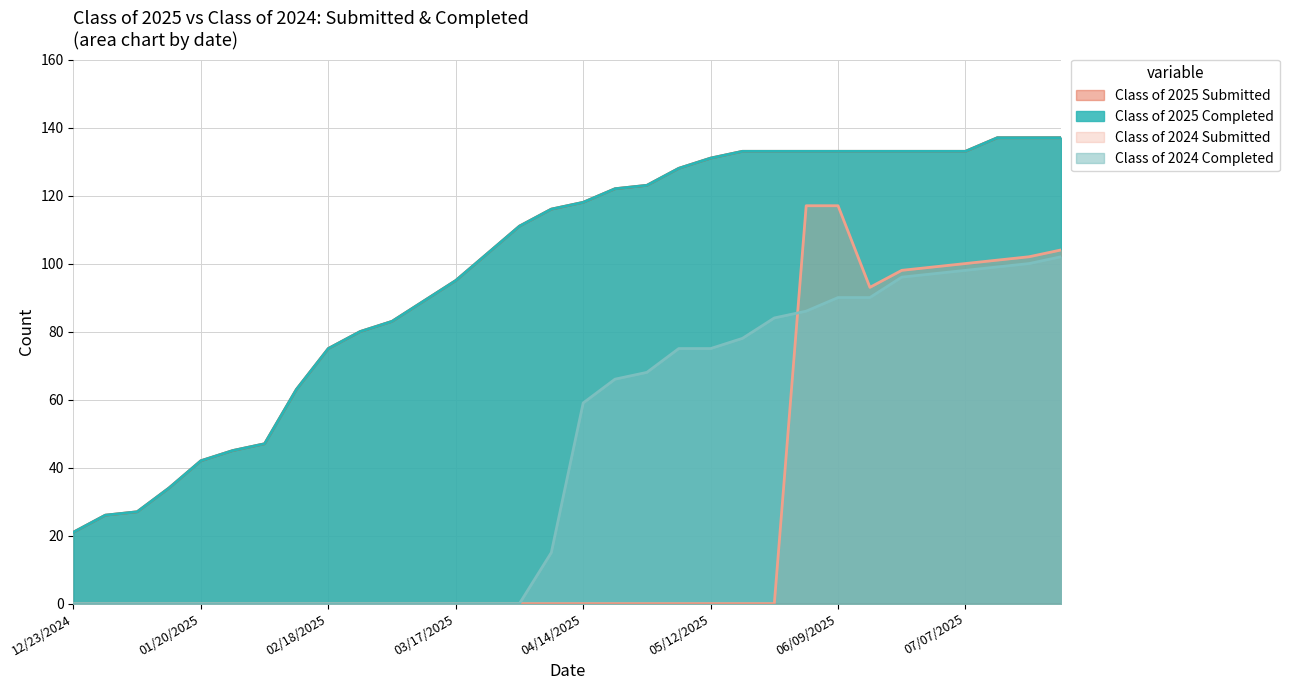

Reading left to right, extract all data points from this chart.

Class of 2025 Completed: 12/23/2024=21	12/30/2024=26	01/06/2025=27	01/14/2025=34	01/20/2025=42	01/27/2025=45	02/03/2025=47	02/10/2025=63	02/18/2025=75	02/24/2025=80	03/03/2025=83	03/10/2025=89	03/17/2025=95	03/24/2025=103	03/31/2025=111	04/07/2025=116	04/14/2025=118	04/21/2025=122	04/28/2025=123	05/06/2025=128	05/12/2025=131	05/19/2025=133	05/26/2025=133	06/02/2025=133	06/09/2025=133	06/16/2025=133	06/21/2025=133	06/30/2025=133	07/07/2025=133	07/14/2025=137	07/21/2025=137	07/28/2025=137
Class of 2025 Submitted: 12/23/2024=21	12/30/2024=26	01/06/2025=27	01/14/2025=34	01/20/2025=42	01/27/2025=45	02/03/2025=47	02/10/2025=63	02/18/2025=75	02/24/2025=80	03/03/2025=83	03/10/2025=89	03/17/2025=95	03/24/2025=103	03/31/2025=111	04/07/2025=116	04/14/2025=118	04/21/2025=122	04/28/2025=123	05/06/2025=128	05/12/2025=131	05/19/2025=133	05/26/2025=133	06/02/2025=133	06/09/2025=133	06/16/2025=133	06/21/2025=133	06/30/2025=133	07/07/2025=133	07/14/2025=137	07/21/2025=137	07/28/2025=137
Class of 2024 Completed: 12/23/2024=0	12/30/2024=0	01/06/2025=0	01/14/2025=0	01/20/2025=0	01/27/2025=0	02/03/2025=0	02/10/2025=0	02/18/2025=0	02/24/2025=0	03/03/2025=0	03/10/2025=0	03/17/2025=0	03/24/2025=0	03/31/2025=0	04/07/2025=15	04/14/2025=59	04/21/2025=66	04/28/2025=68	05/06/2025=75	05/12/2025=75	05/19/2025=78	05/26/2025=84	06/02/2025=86	06/09/2025=90	06/16/2025=90	06/21/2025=96	06/30/2025=97	07/07/2025=98	07/14/2025=99	07/21/2025=100	07/28/2025=102
Class of 2024 Submitted: 12/23/2024=0	12/30/2024=0	01/06/2025=0	01/14/2025=0	01/20/2025=0	01/27/2025=0	02/03/2025=0	02/10/2025=0	02/18/2025=0	02/24/2025=0	03/03/2025=0	03/10/2025=0	03/17/2025=0	03/24/2025=0	03/31/2025=0	04/07/2025=0	04/14/2025=0	04/21/2025=0	04/28/2025=0	05/06/2025=0	05/12/2025=0	05/19/2025=0	05/26/2025=0	06/02/2025=117	06/09/2025=117	06/16/2025=93	06/21/2025=98	06/30/2025=99	07/07/2025=100	07/14/2025=101	07/21/2025=102	07/28/2025=104